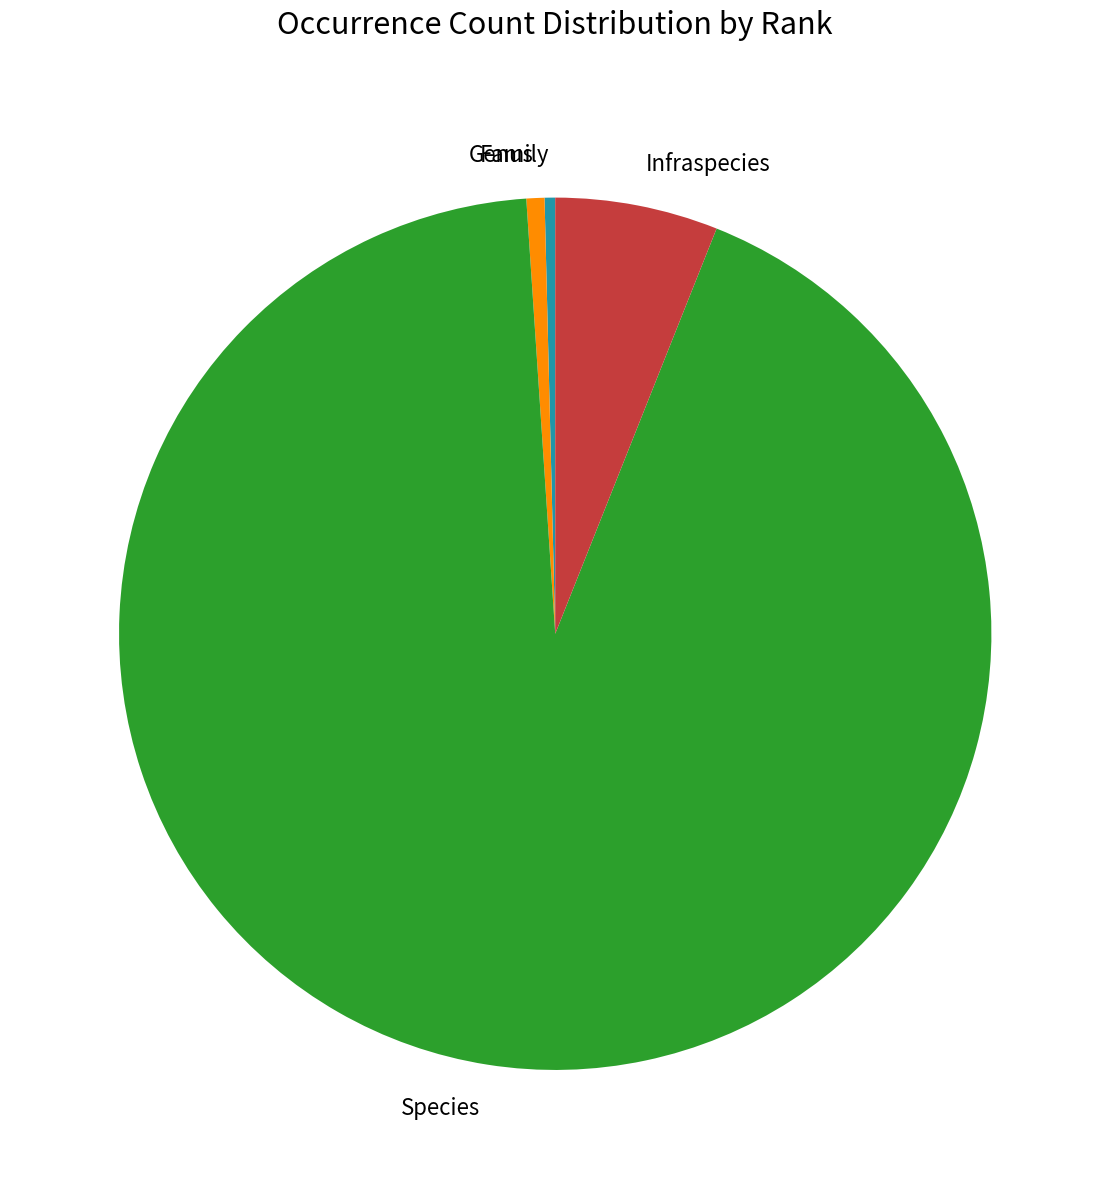

What is the largest slice in the pie chart?

Species